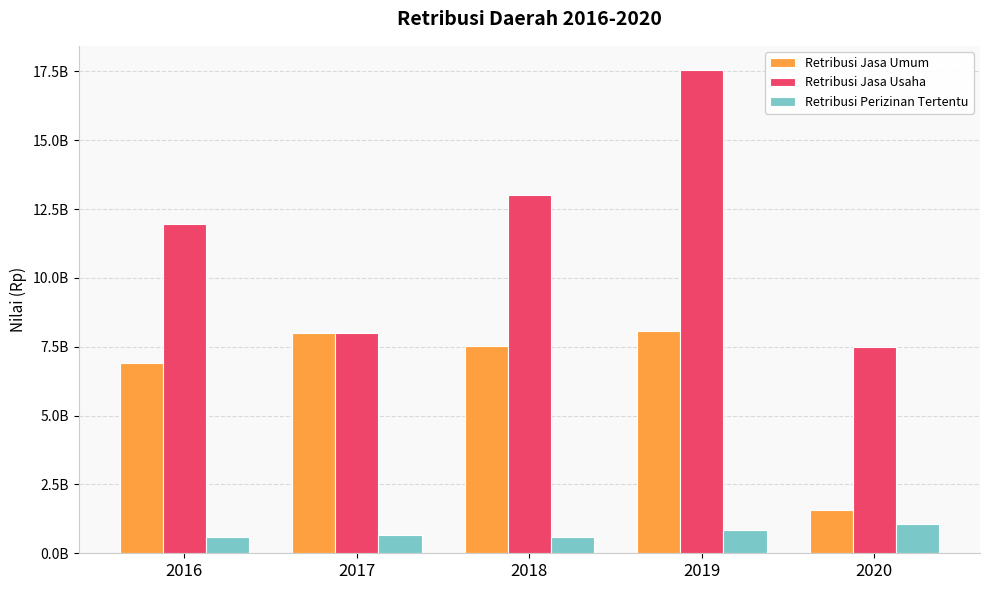

The value of Retribusi Perizinan Tertentu at 2016 is 579183300. True or false?

True